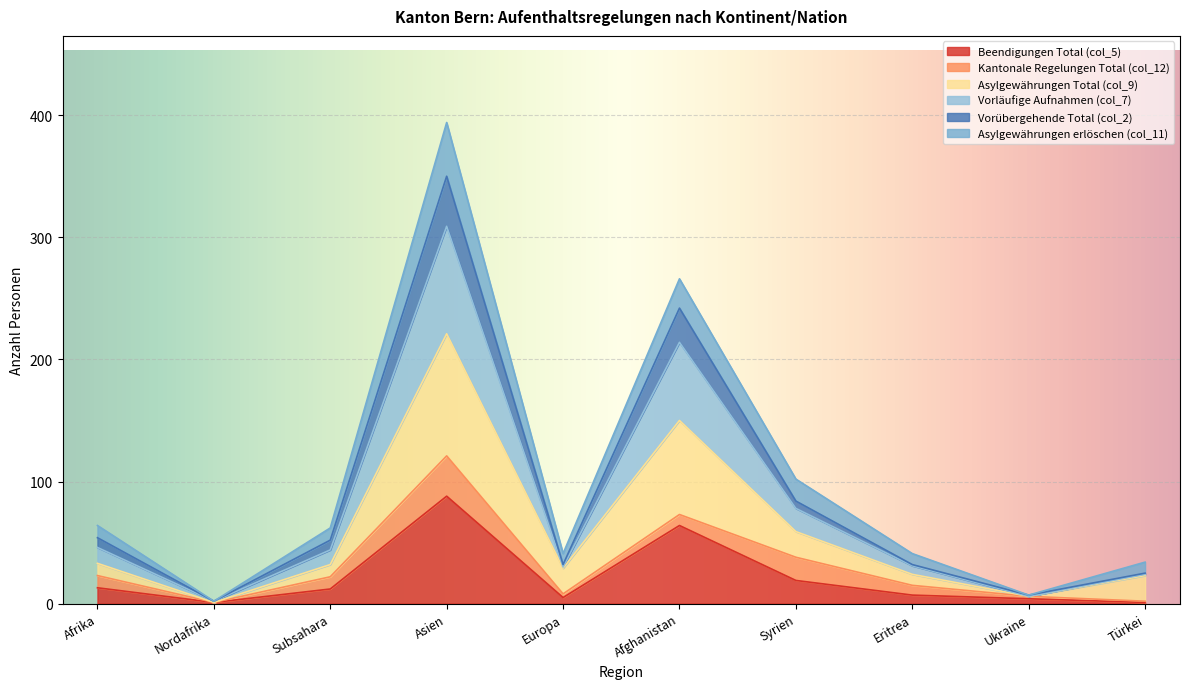

Which has a higher value, Subsahara or Afrika?

Afrika